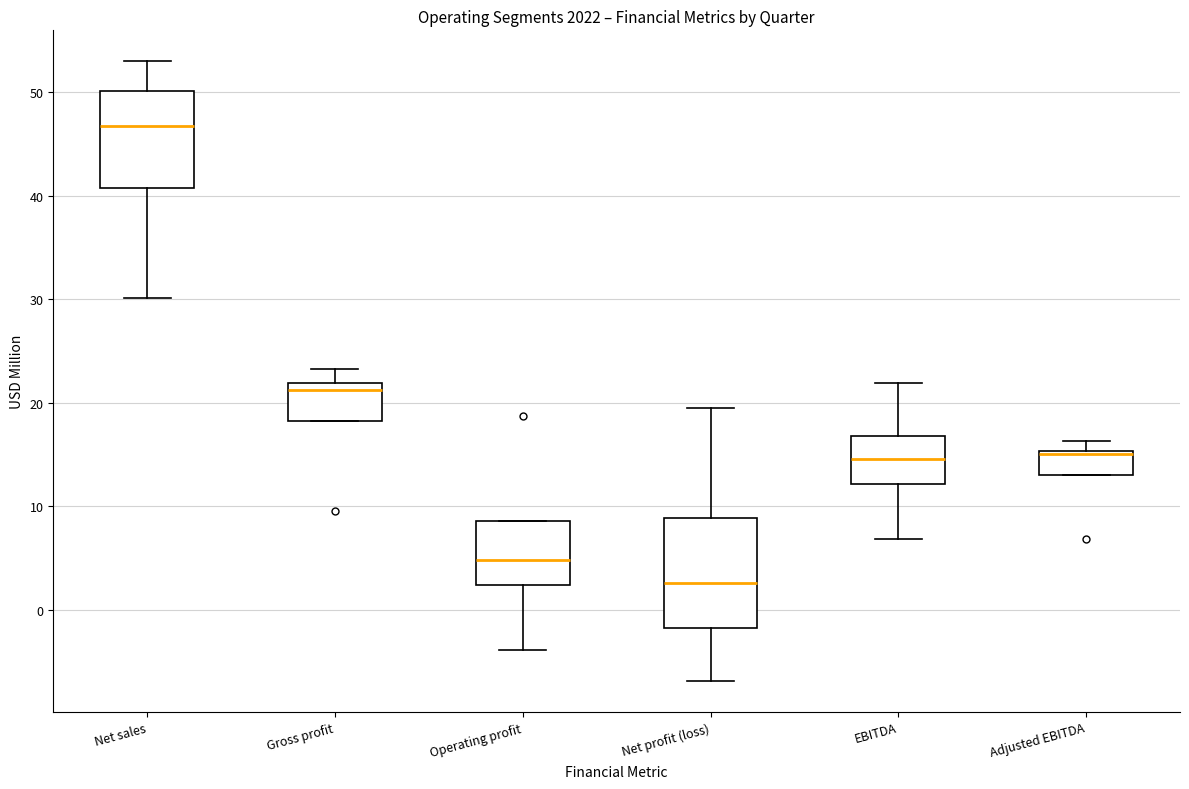

Where is the upper edge of the box for EBITDA on the y-axis? The values are not printed on the chart, so give them approximately, as read against the axis.

17